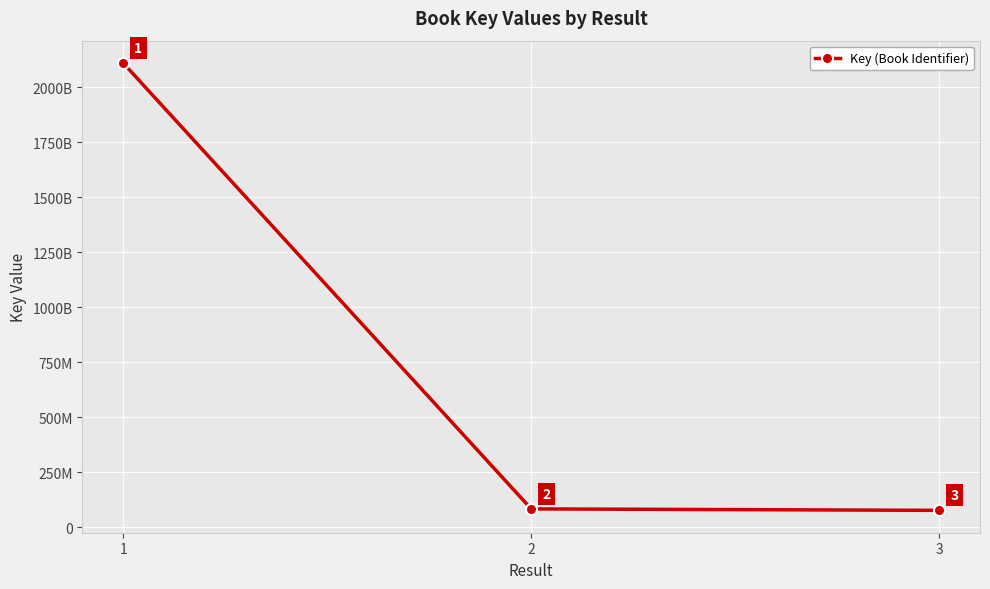

Does the chart display data point markers on the line(s)?

Yes